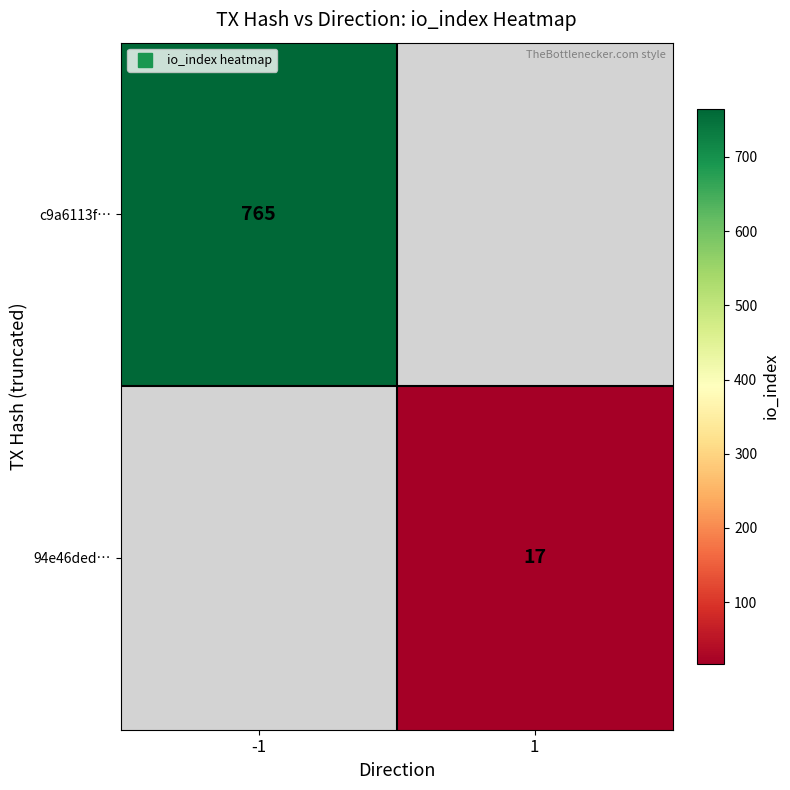

List the series in order of their peak value, highest first.

c9a6113f…, 94e46ded…